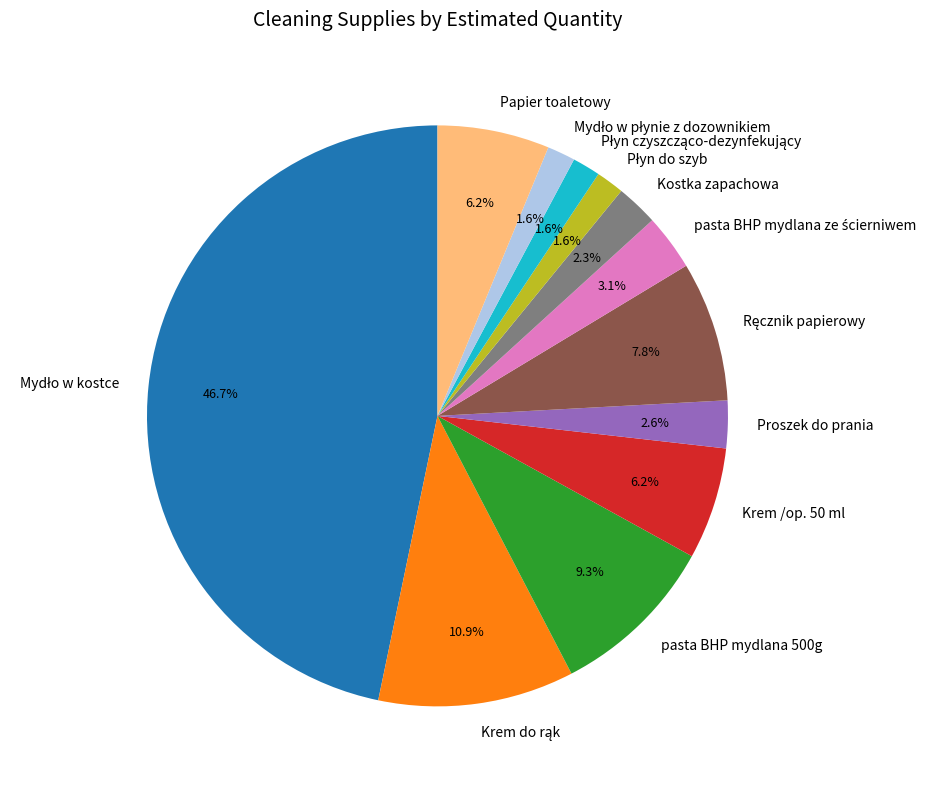

To the nearest percent, what percentage of the pie is pasta BHP mydlana 500g?

9%